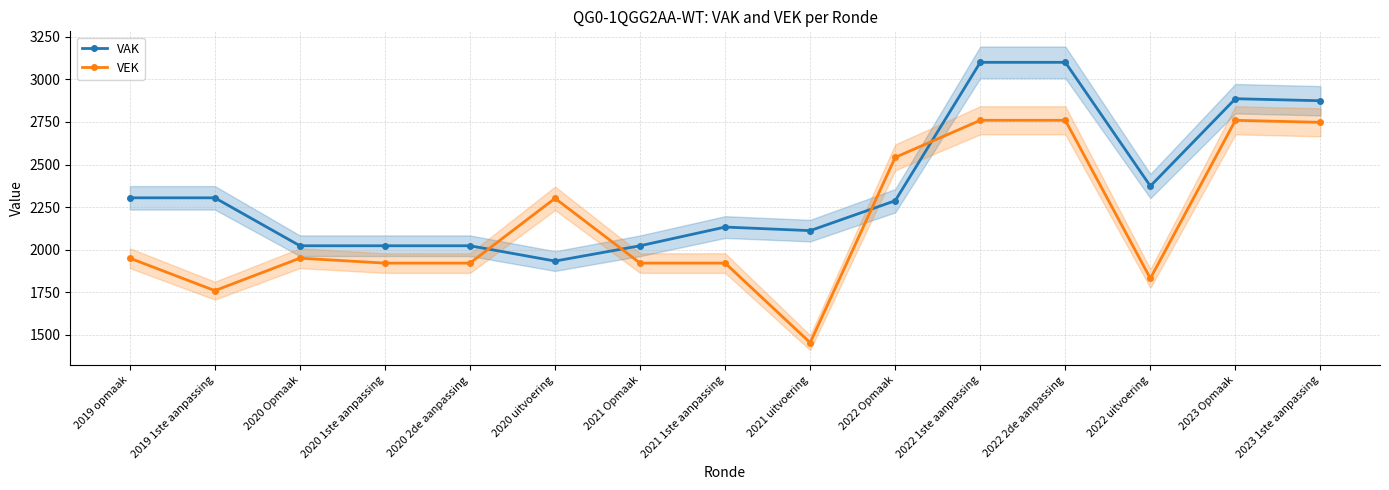

Read the VEK value at 2019 opmaak, to the nearest 10.

1950